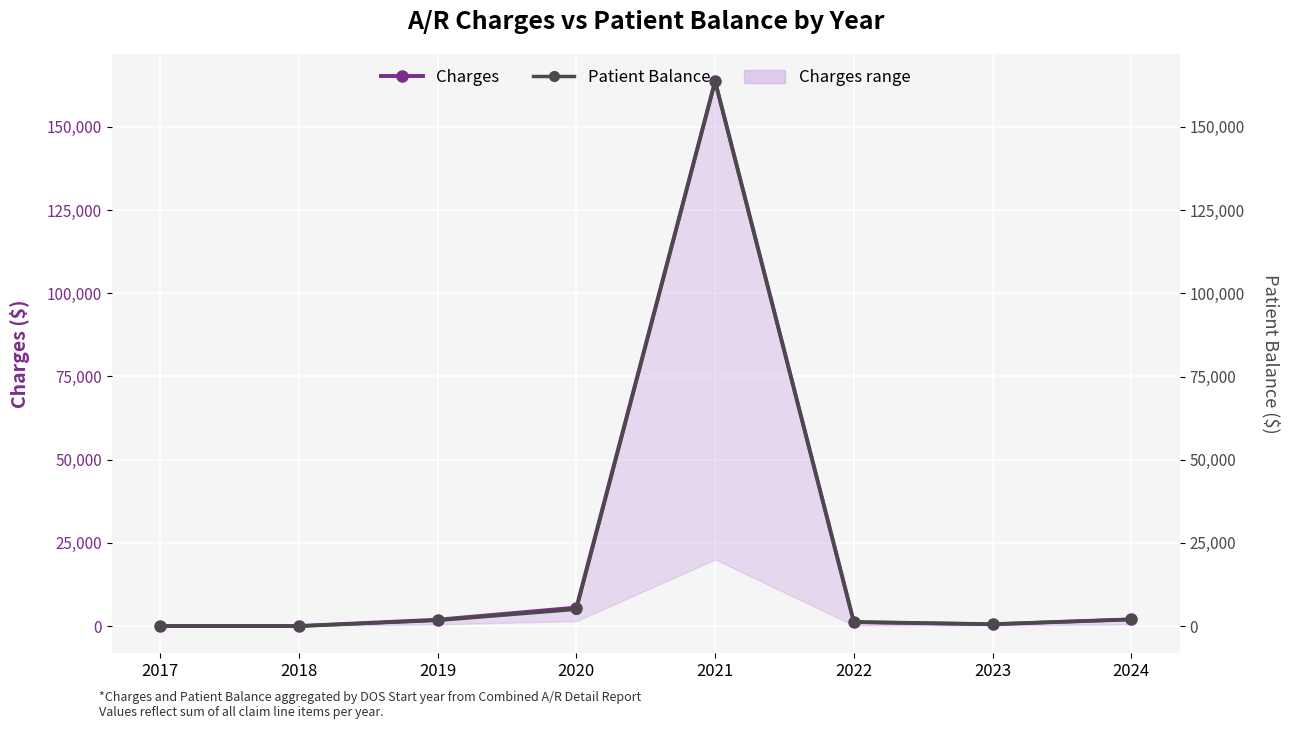

True or false: Charges has more than 1 interior local peaks.

False